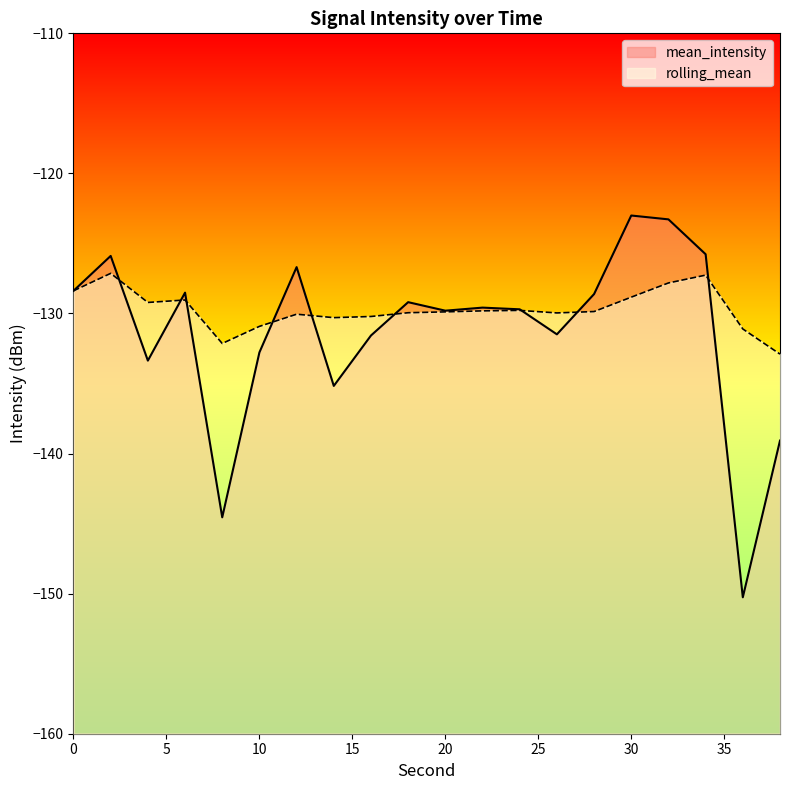

Reading left to right, extract all data points from this chart.

mean_intensity: 0=-128.4	2=-125.9	4=-133.4	6=-128.5	8=-144.6	10=-132.8	12=-126.7	14=-135.2	16=-131.6	18=-129.2	20=-129.8	22=-129.6	24=-129.7	26=-131.5	28=-128.6	30=-123.0	32=-123.3	34=-125.8	36=-150.3	38=-139.1
rolling_mean: 0=-128.4	2=-127.1	4=-129.2	6=-129.0	8=-132.1	10=-130.9	12=-130.1	14=-130.3	16=-130.2	18=-129.9	20=-129.9	22=-129.8	24=-129.8	26=-130.0	28=-129.9	30=-128.8	32=-127.8	34=-127.3	36=-131.1	38=-132.9